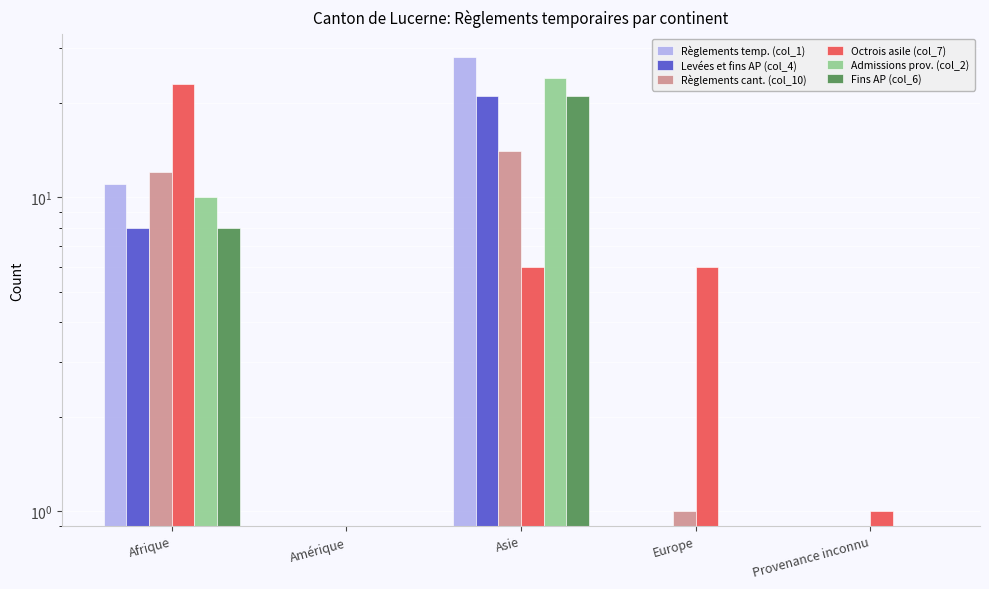

Reading left to right, what are all the values shown in this chart?

Règlements temp. (col_1): Afrique=11	Amérique=0	Asie=28	Europe=0	Provenance inconnu=0
Levées et fins AP (col_4): Afrique=8	Amérique=0	Asie=21	Europe=0	Provenance inconnu=0
Règlements cant. (col_10): Afrique=12	Amérique=0	Asie=14	Europe=1	Provenance inconnu=0
Octrois asile (col_7): Afrique=23	Amérique=0	Asie=6	Europe=6	Provenance inconnu=1
Admissions prov. (col_2): Afrique=10	Amérique=0	Asie=24	Europe=0	Provenance inconnu=0
Fins AP (col_6): Afrique=8	Amérique=0	Asie=21	Europe=0	Provenance inconnu=0